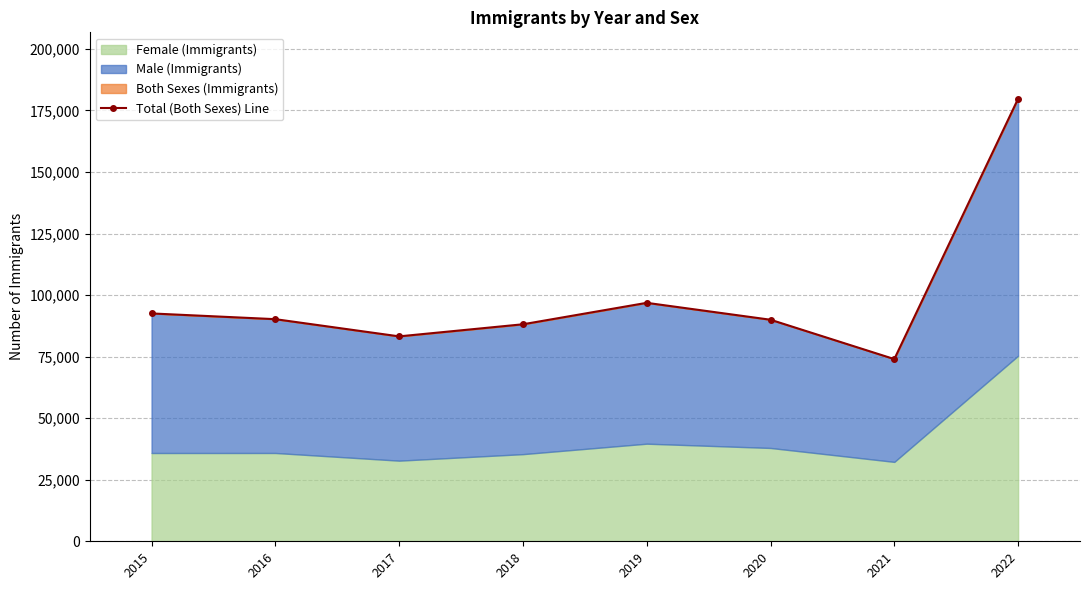

What is the value of the 6th point from the left?

89996